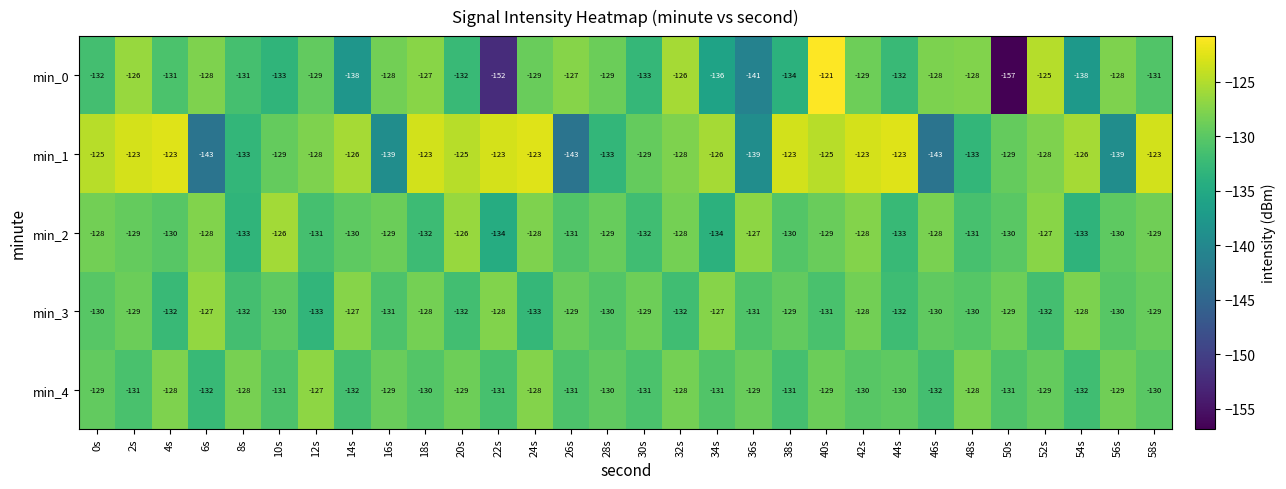

The min_4 series shows -182 at 10s. True or false?

False